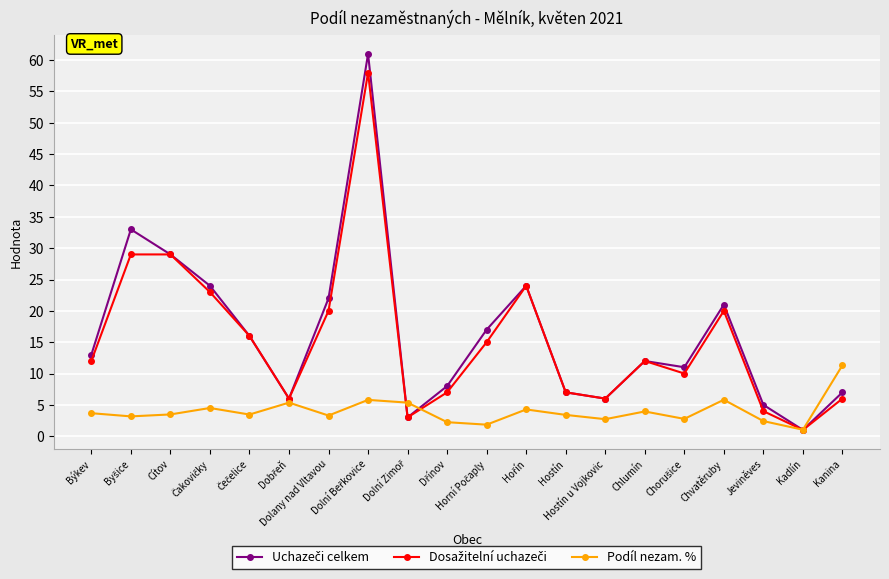

What is the value of the Podíl nezam. % point at the 16th from the left?

2.8